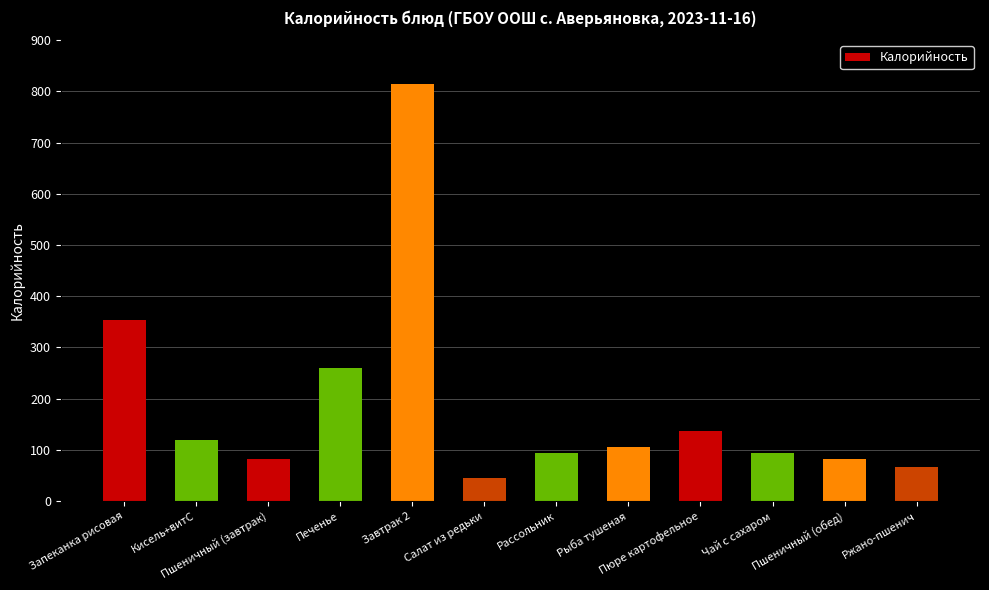

Approximately how many times larger is the value at Кисель+витС compared to Пюре картофельное?

0.9